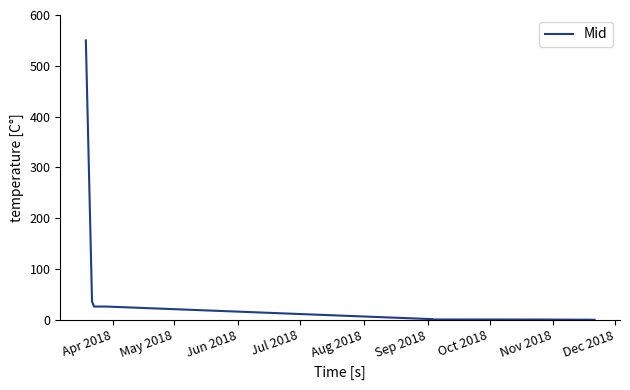

True or false: the data shows 0.0 at Nov 2018.

True